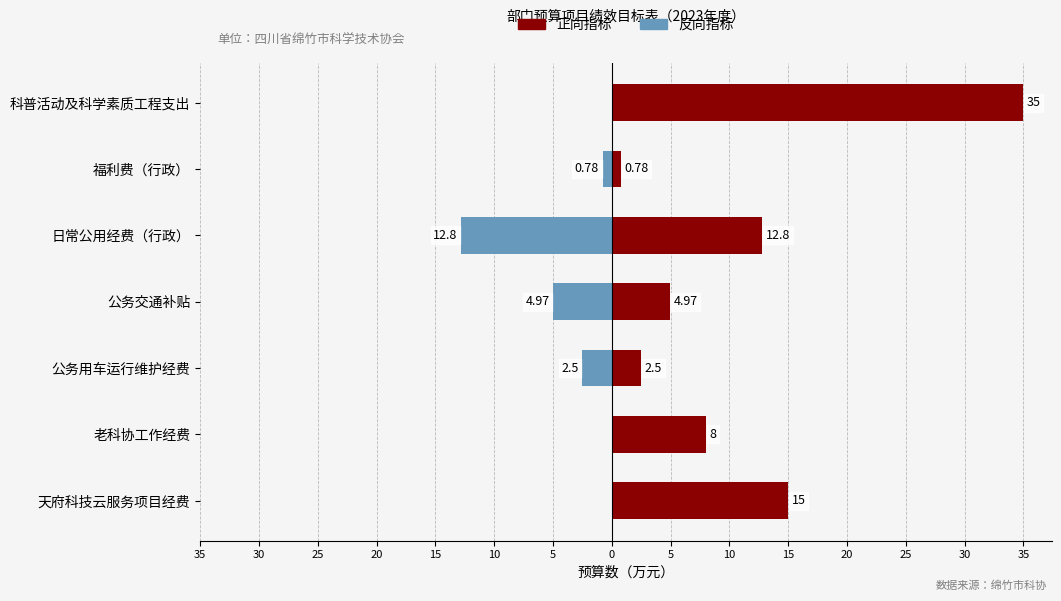

The value of 反向指标 at 天府科技云服务项目经费 is 0.0. True or false?

True